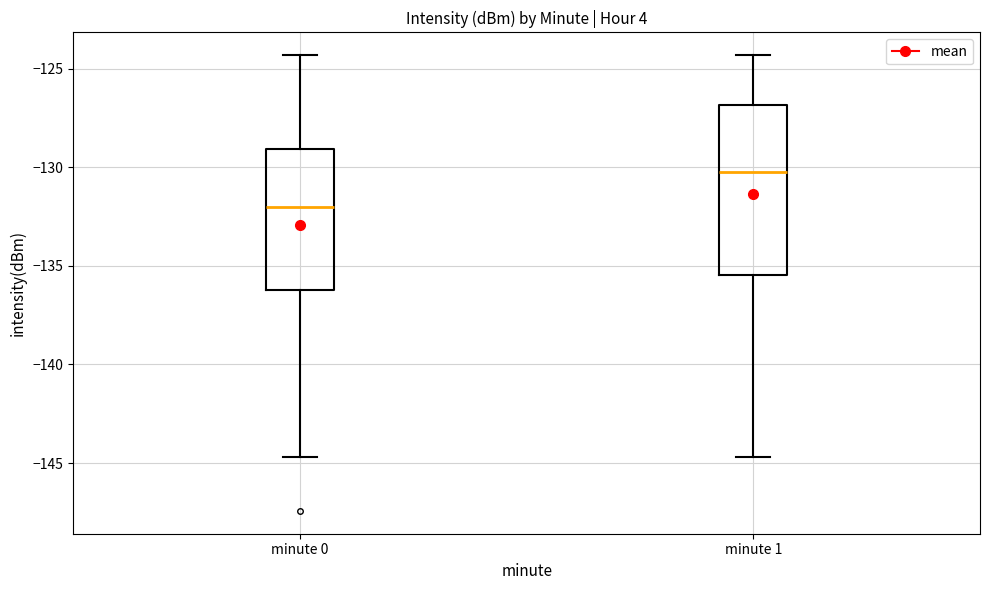

Reading left to right, transcribe this box plot: for each box, give where its median line is, the range the box spans, and where its two whiskers end, as read against the y-axis. The values are not printed on the chart, so give them approximately, as read against the axis.

minute 0: median -132.0, box -136.0 to -129.0, whiskers -144.5 to -124.5
minute 1: median -130.0, box -135.5 to -127.0, whiskers -144.5 to -124.5